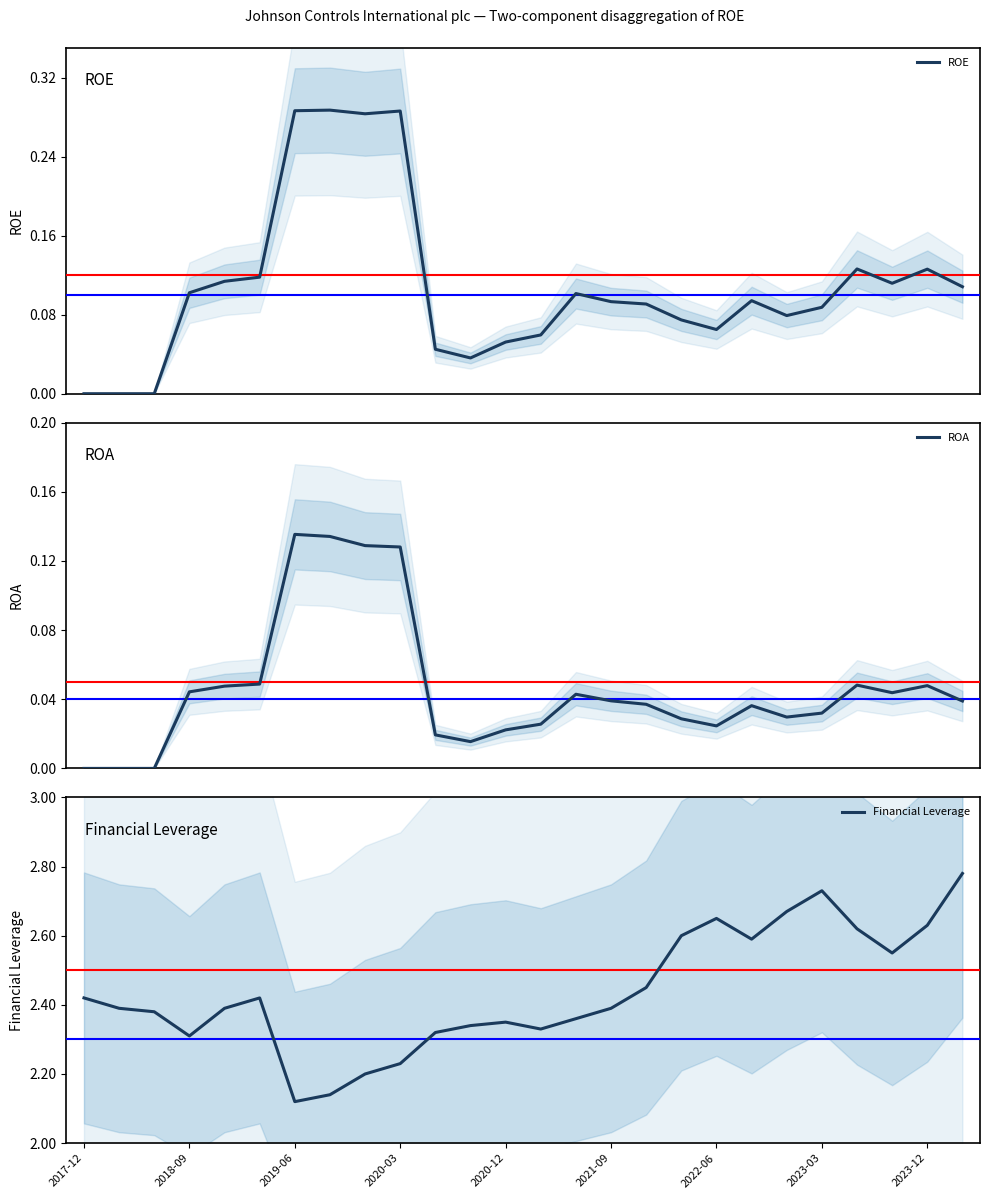

The value of Financial Leverage at 2021-09 is 2.4. True or false?

True